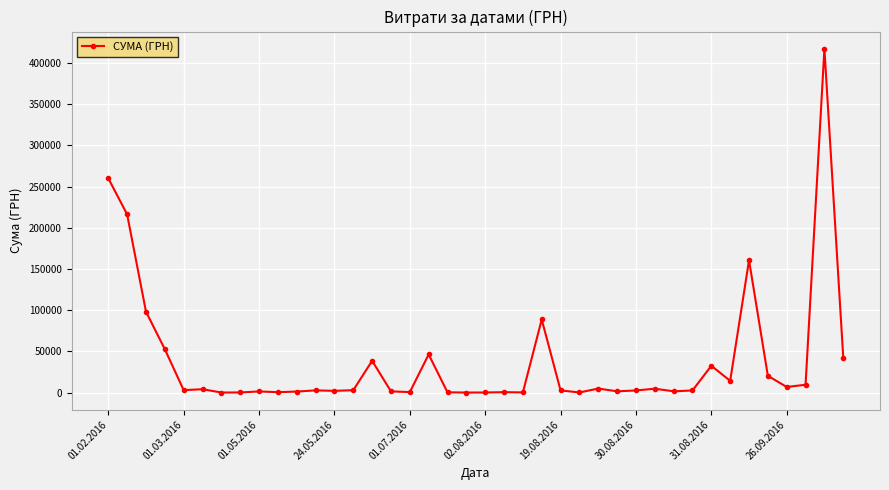

What is the maximum value shown in the chart?

417130.3